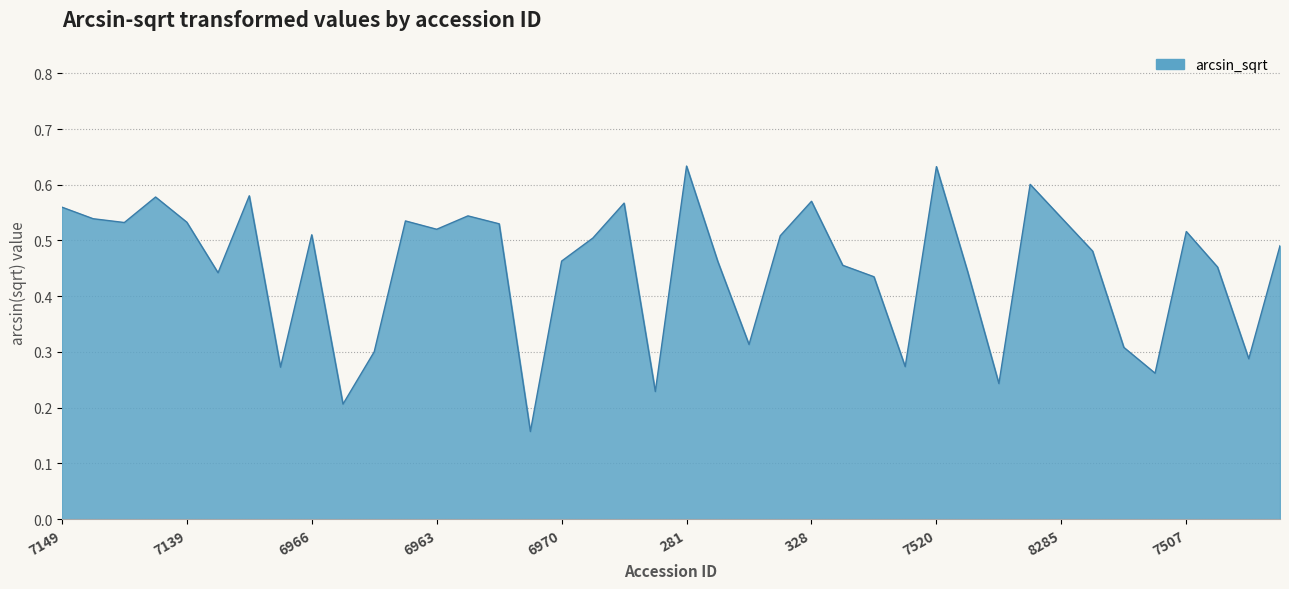

How many points are higher than both their immediate neighbors (excluding endpoints)?

11